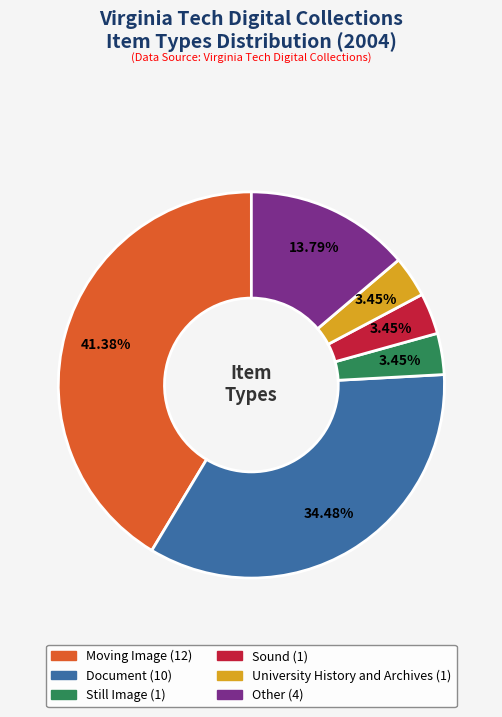

To the nearest percent, what percentage of the pie is Sound?

3%